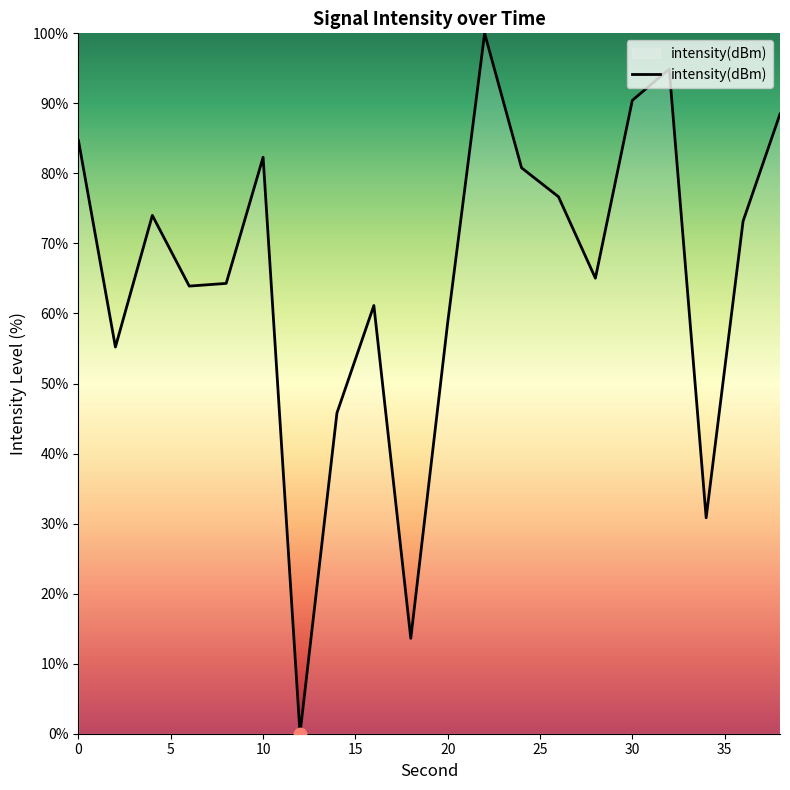

What is the difference between the maximum and minimum values?

100.0